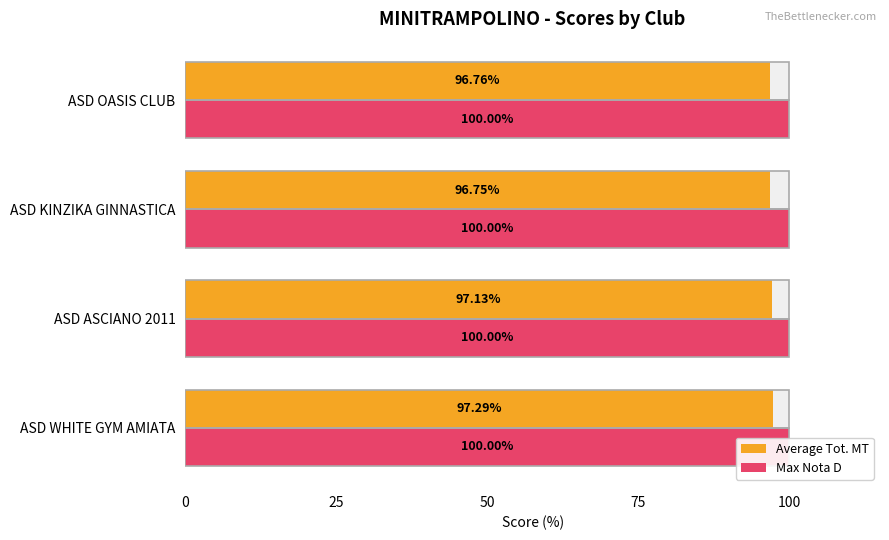

What is the maximum value for Average Tot. MT?

97.3